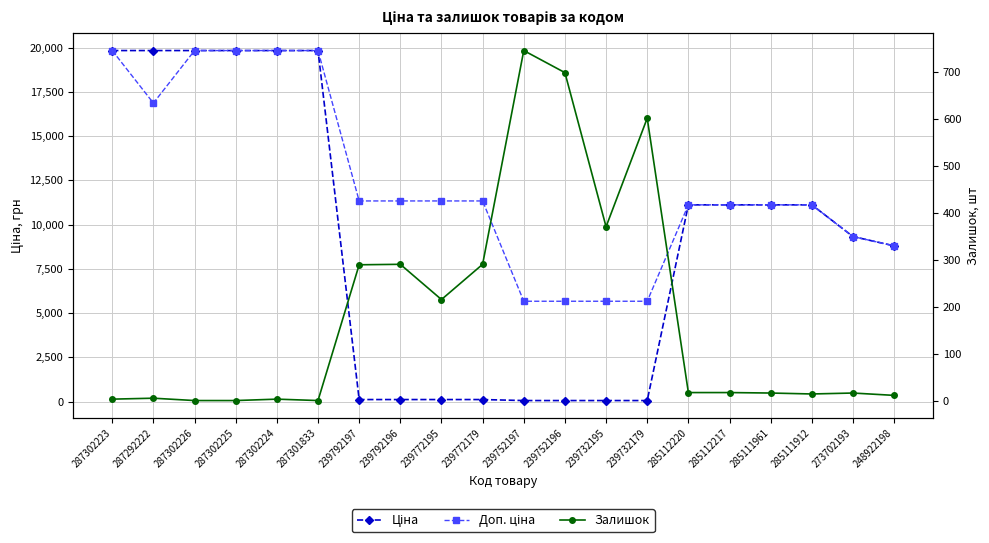

What is the difference between the maximum and minimum values in the Ціна series?

19774.4